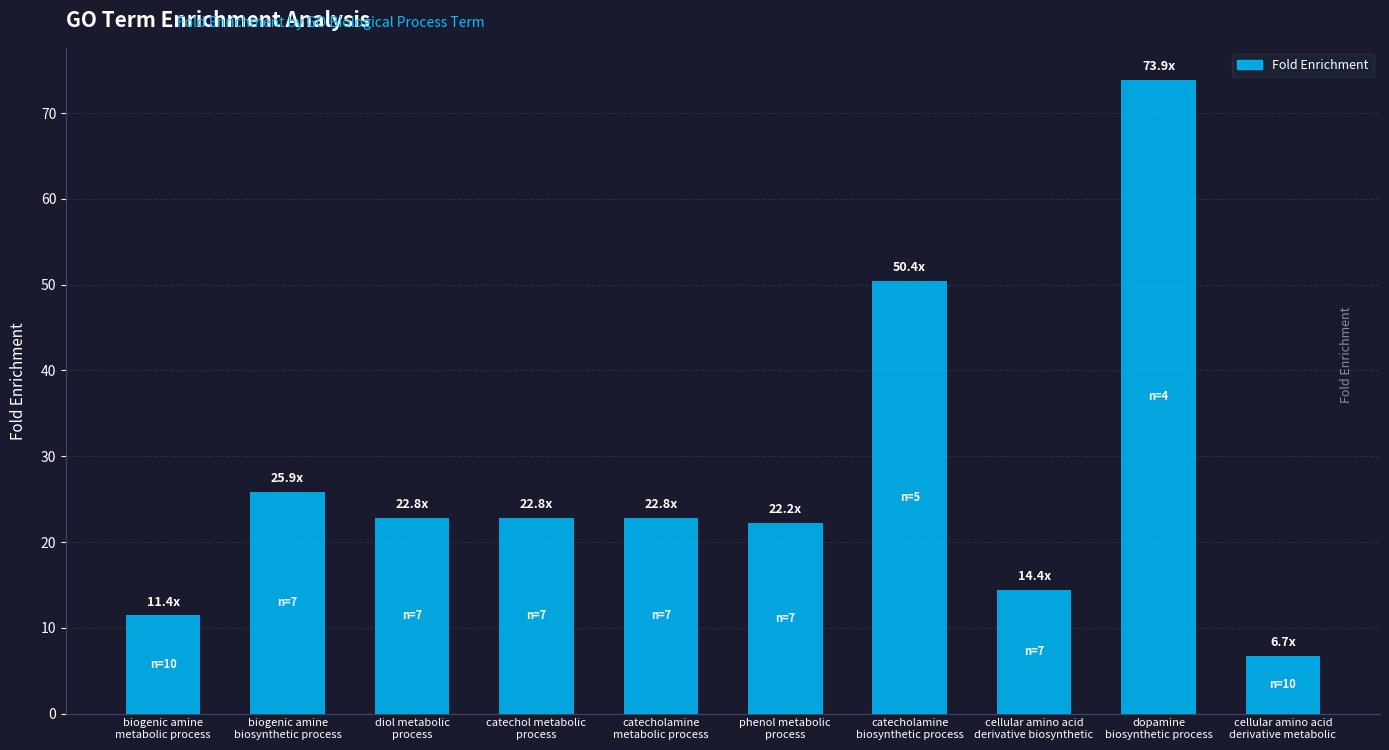

What position from the left is cellular amino acid
derivative biosynthetic?

8